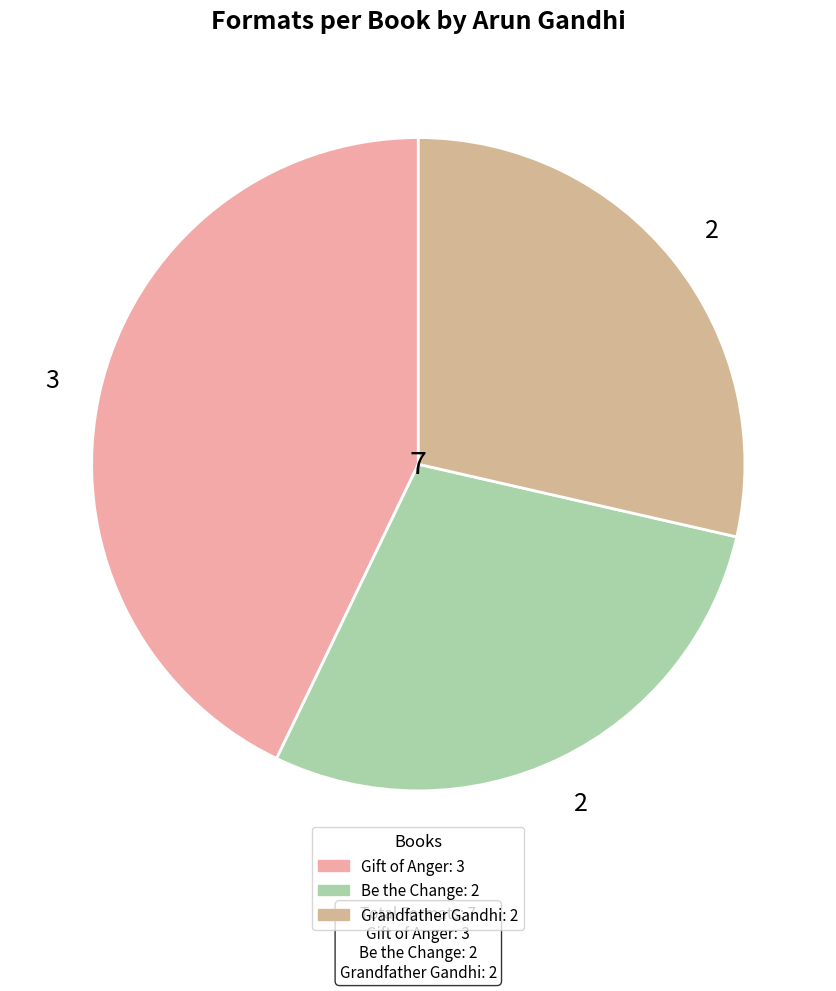

True or false: Be the Change accounts for 15% of the total.

False